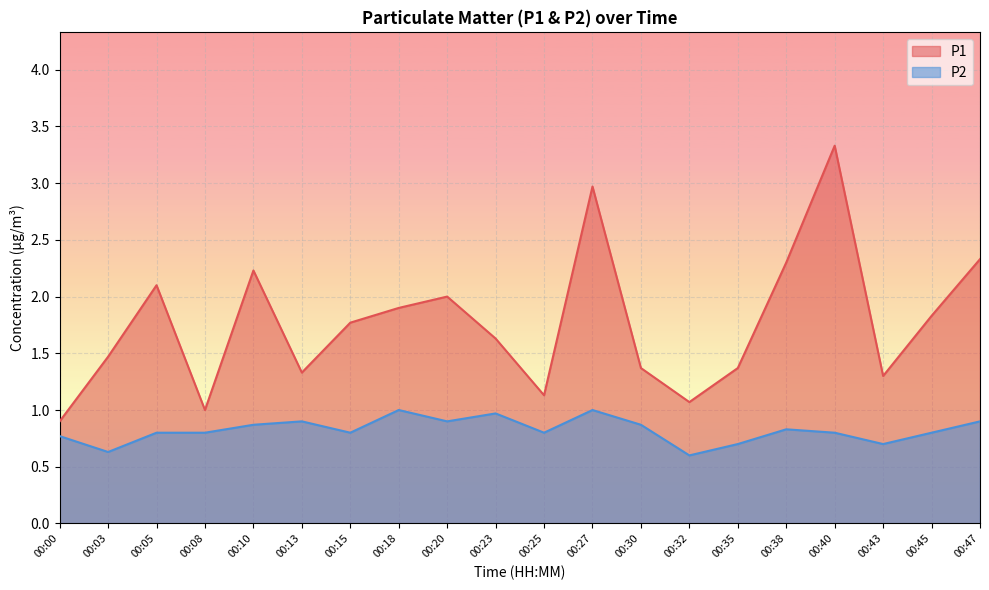

The value of P1 at 00:32 is 1.1. True or false?

True